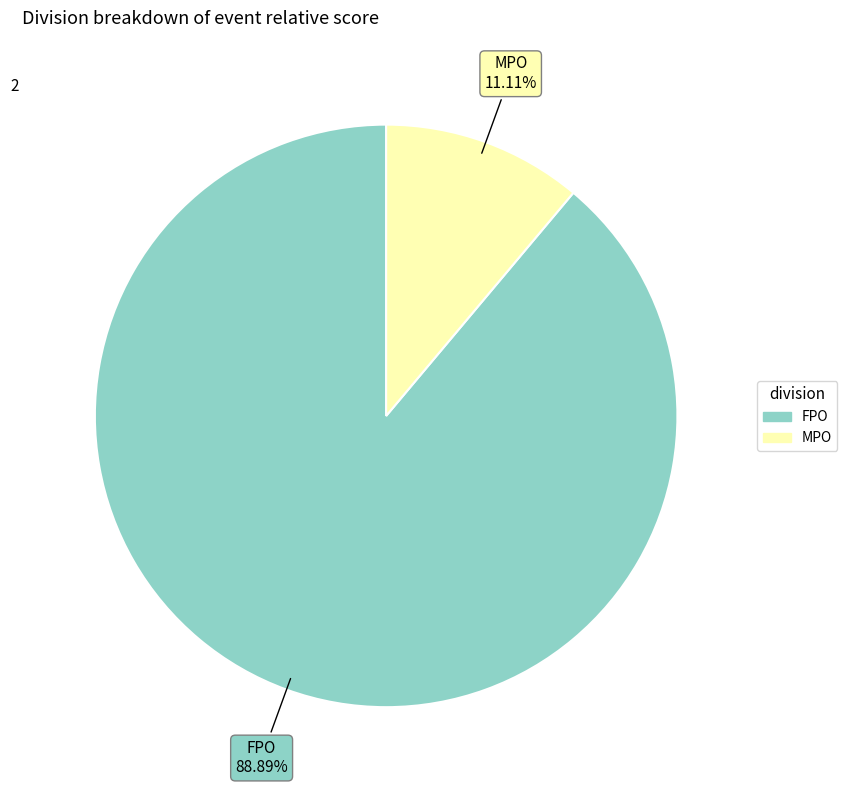

What is the largest slice in the pie chart?

FPO